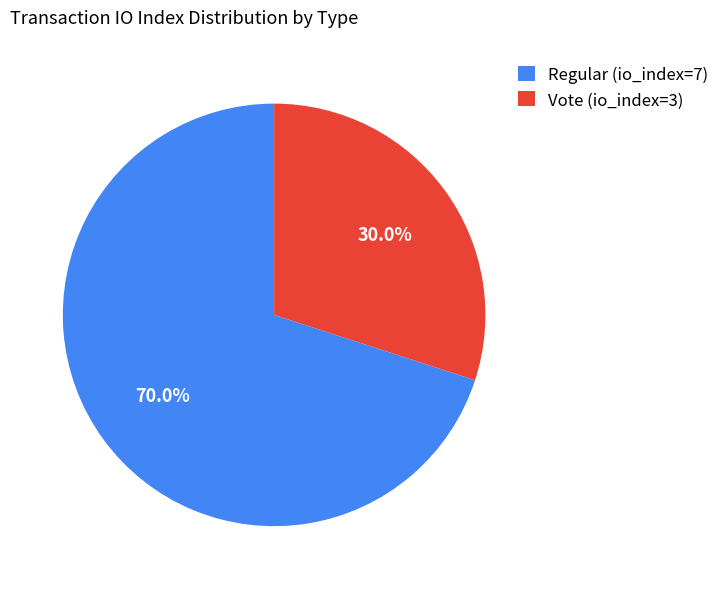

Rank the categories by value from highest to lowest.

Regular (io_index=7), Vote (io_index=3)